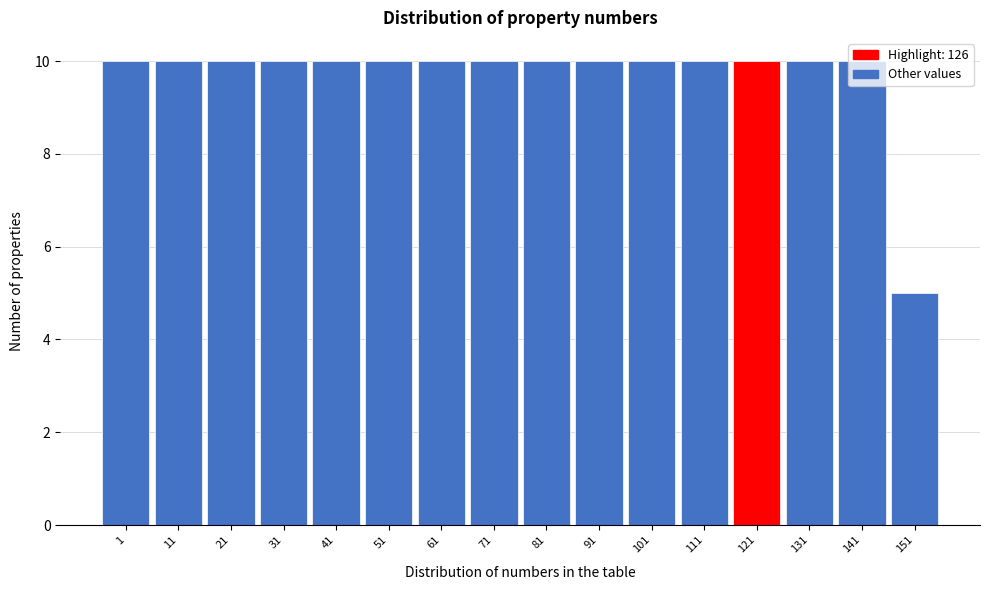

Which category has the lowest value across all series?

151